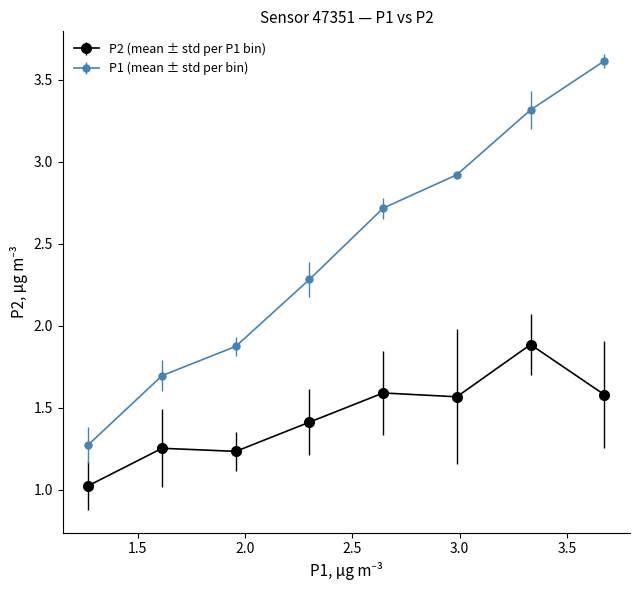

Which series has the largest range (max minus min)?

P1 (mean ± std per bin)